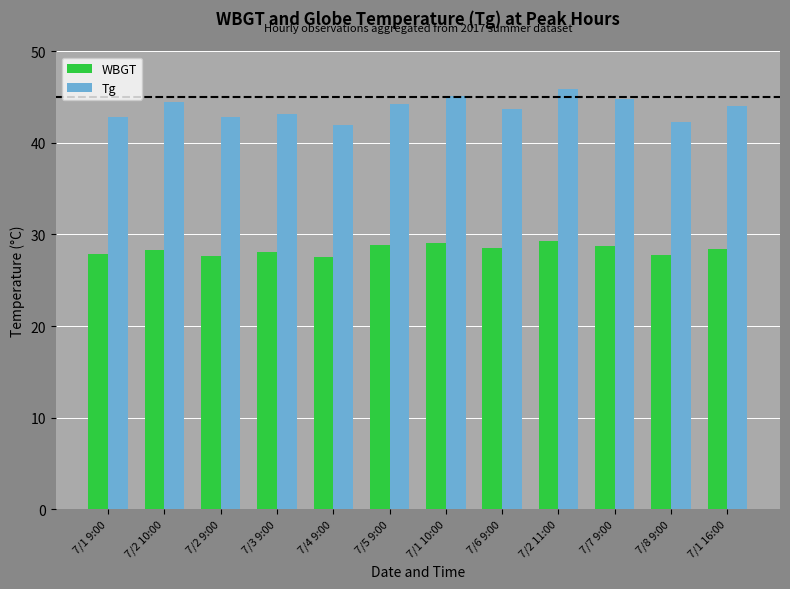

Is the value of Tg at 7/8 9:00 greater than the value of WBGT at 7/7 9:00?

Yes